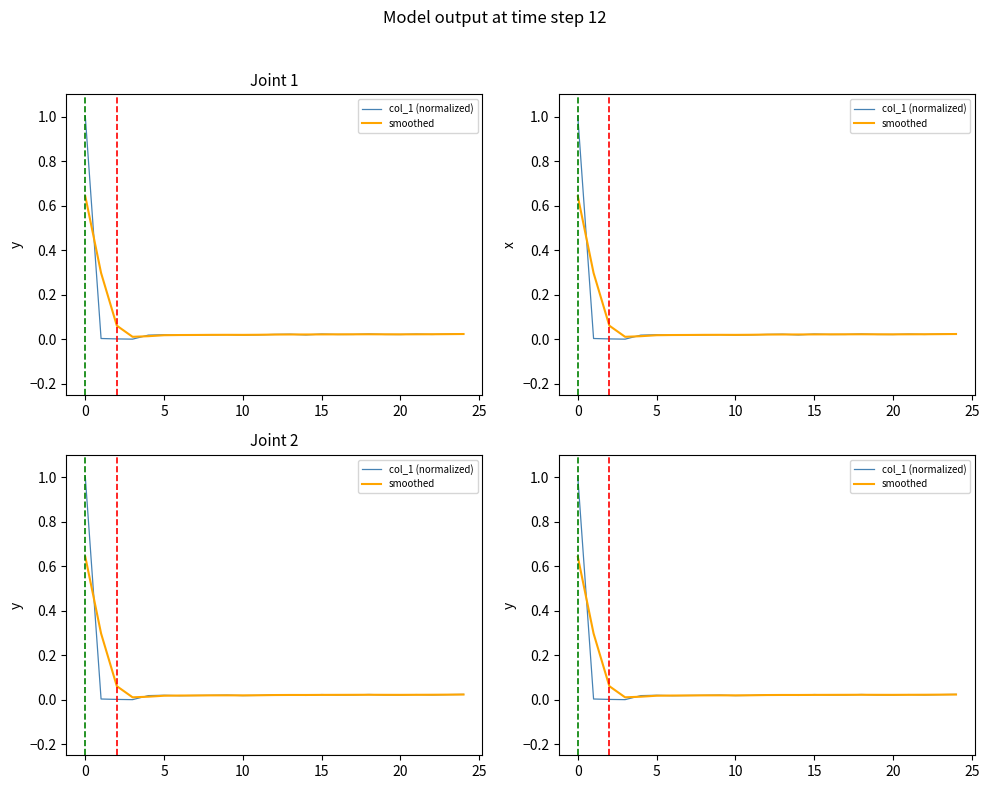

What is the difference between the maximum and minimum values in the smoothed series?

0.6